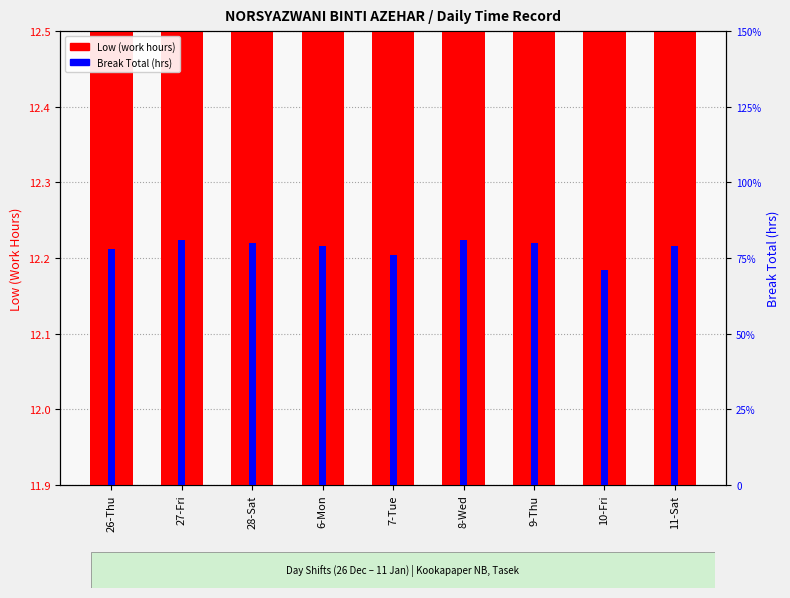

Which series has the largest range (max minus min)?

Low (work hours)